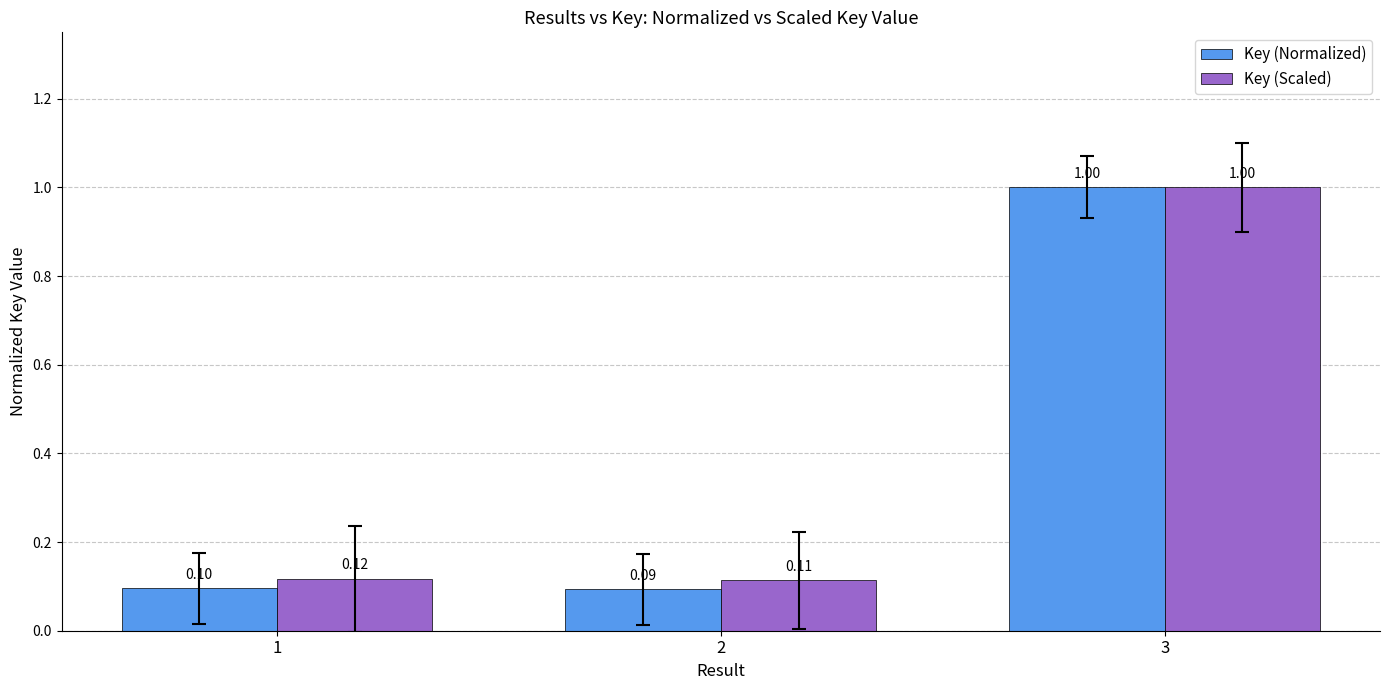

Reading left to right, transcribe all the data shown in this chart.

Key (Normalized): 1=0.1	2=0.1	3=1.0
Key (Scaled): 1=0.1	2=0.1	3=1.0